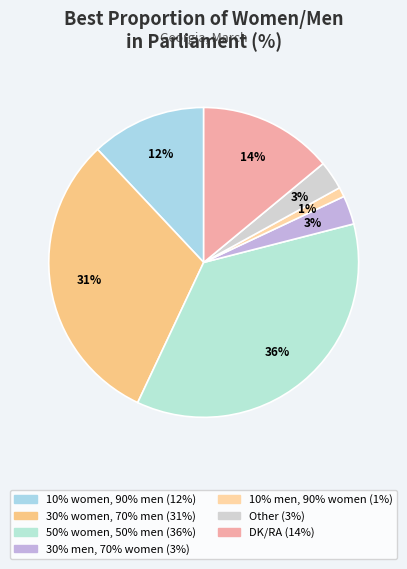

What is the total percentage of Other and 30% women, 70% men?

34.0%